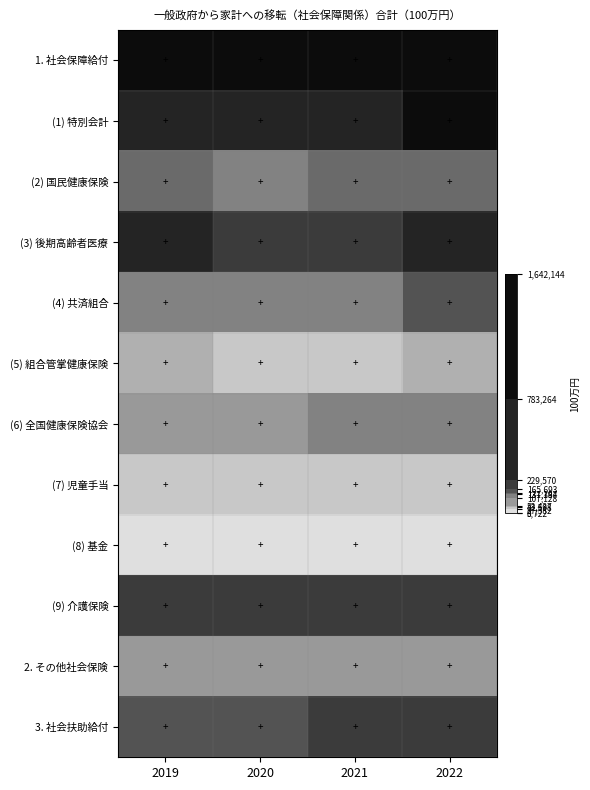

Reading left to right, extract all data points from this chart.

1. 社会保障給付: 2019=1606654	2020=1599740	2021=1613579	2022=1642144
(1) 特別会計: 2019=762273	2020=774526	2021=779358	2022=783264
(2) 国民健康保険: 2019=133927	2020=128745	2021=131739	2022=131197
(3) 後期高齢者医療: 2019=236020	2020=226191	2021=224769	2022=229570
(4) 共済組合: 2019=121147	2020=119670	2021=120603	2022=137384
(5) 組合管掌健康保険: 2019=42598	2020=40387	2021=41994	2022=43601
(6) 全国健康保険協会: 2019=105866	2020=102369	2021=107128	2022=110702
(7) 児童手当: 2019=30250	2020=29459	2021=28653	2022=27582
(8) 基金: 2019=4712	2020=4368	2021=3982	2022=3722
(9) 介護保険: 2019=169861	2020=174026	2021=175352	2022=175121
2. その他社会保険: 2019=57818	2020=56211	2021=58004	2022=53437
3. 社会扶助給付: 2019=150020	2020=149423	2021=186932	2022=165693